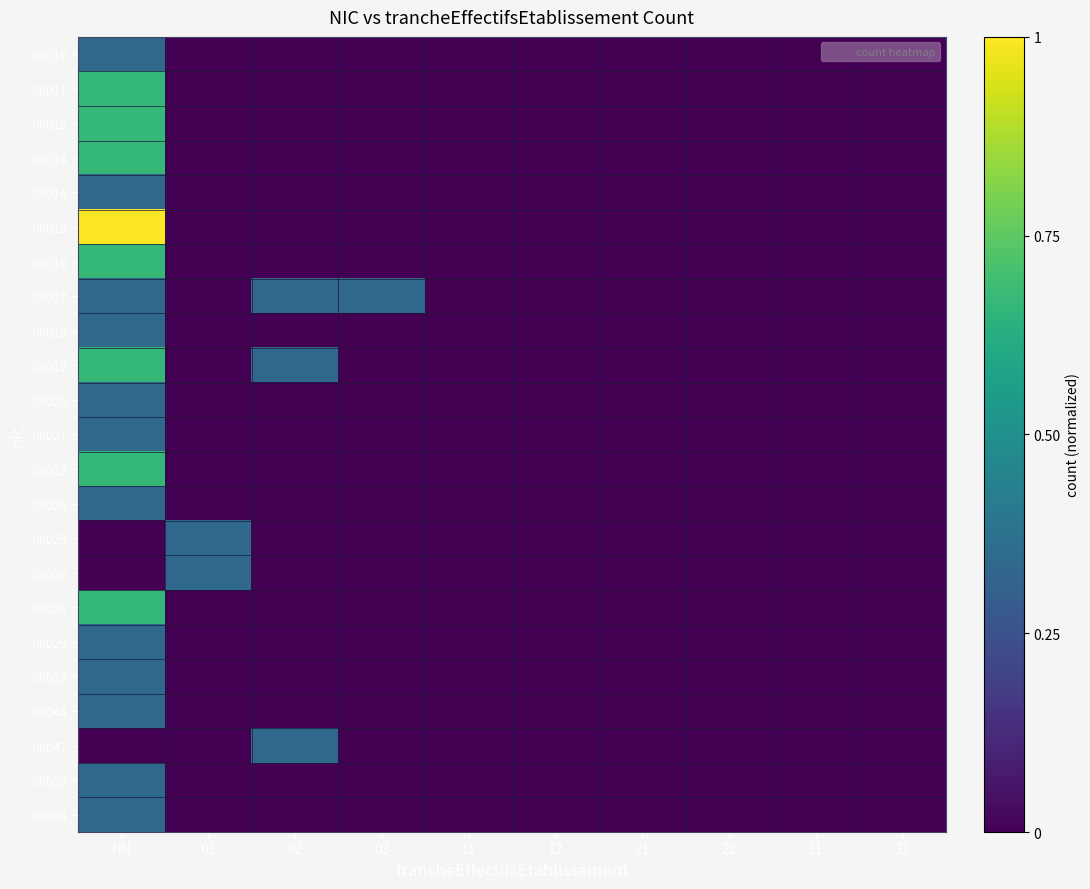

At 21, list the series in order from largest to smallest.

00010, 00011, 00012, 00013, 00014, 00015, 00016, 00017, 00018, 00019, 00020, 00021, 00023, 00024, 00025, 00026, 00028, 00029, 00035, 00044, 00047, 00058, 00084